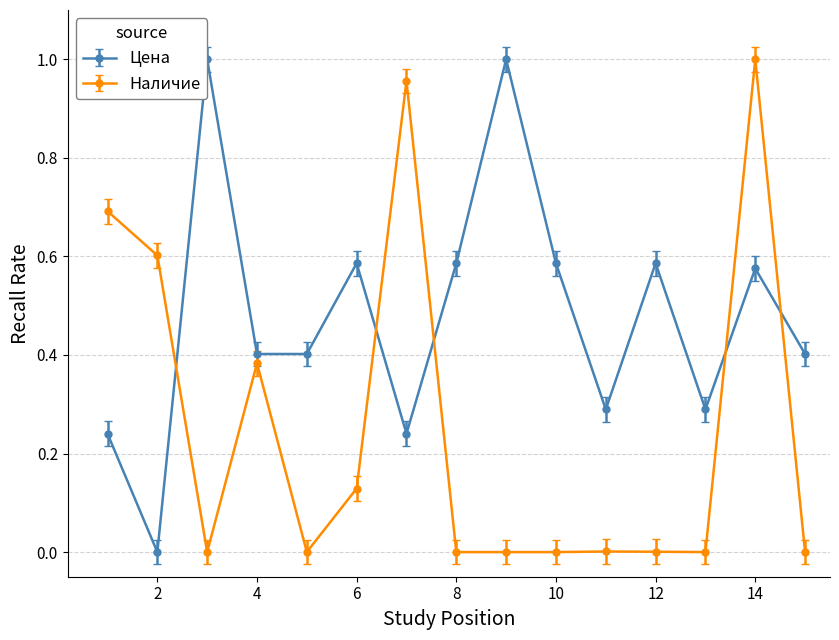

The value of Наличие at 4 is 0.2. True or false?

False